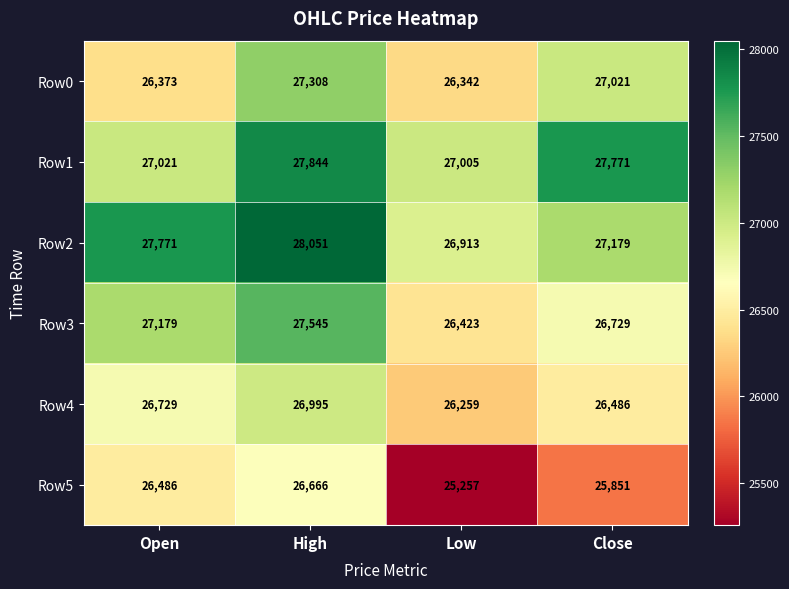

At how many categories does at least one series exceed 25318?

4